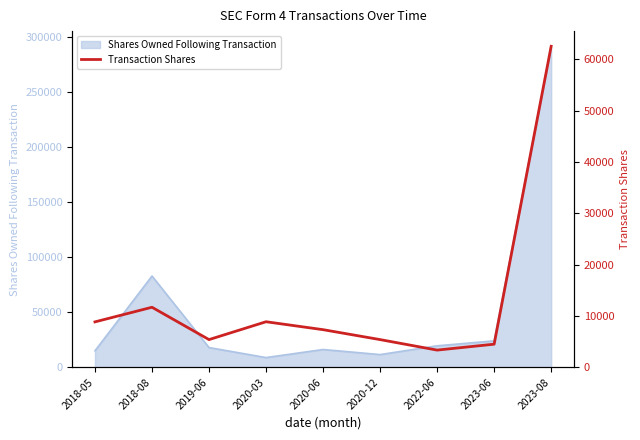

What is the change in value from 2020-06 to 2022-06?

-3977